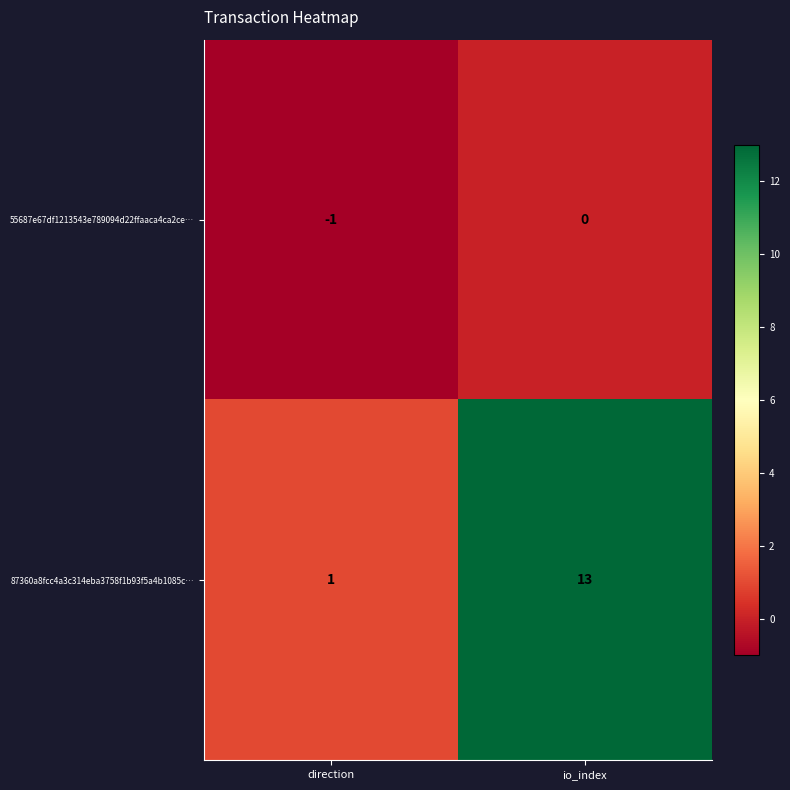

Where is 87360a8fcc4a3c314eba3758f1b93f5a4b1085c… nearest to the value 7?

direction